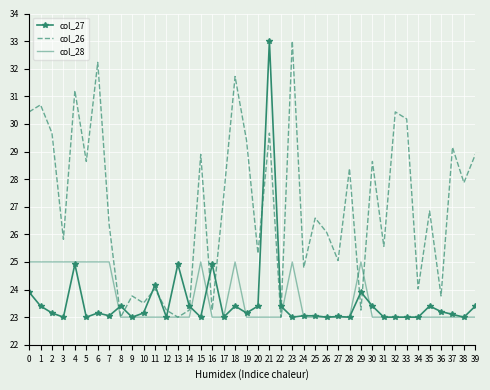

Which series has the largest total across all categories?

col_26